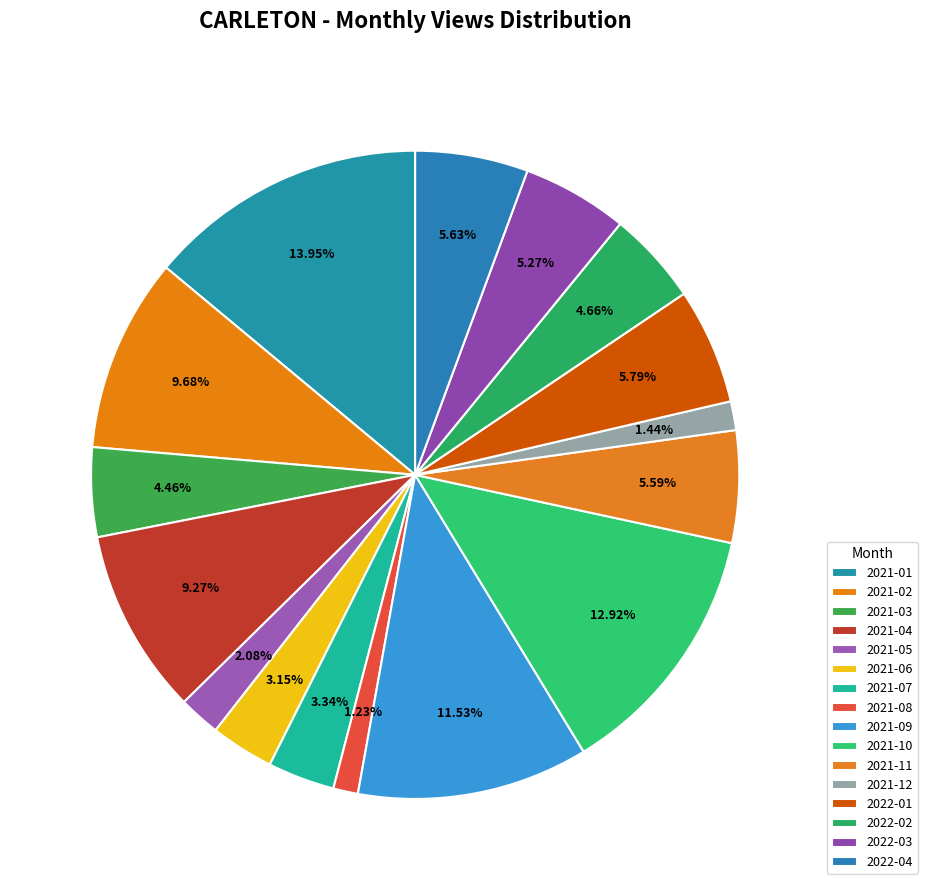

To the nearest percent, what is the average slice percentage?

6%